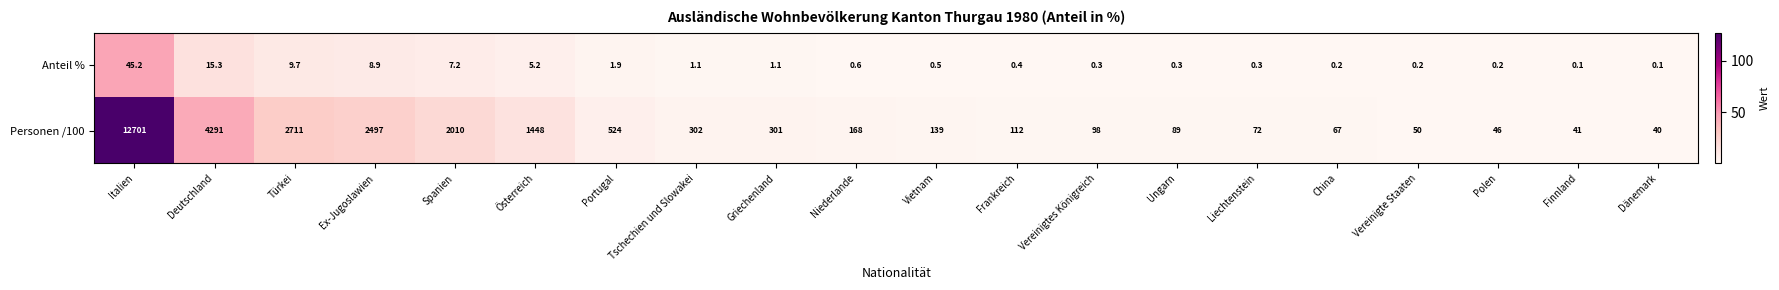

What is the spread (max minus min) of values at Portugal?

522.1